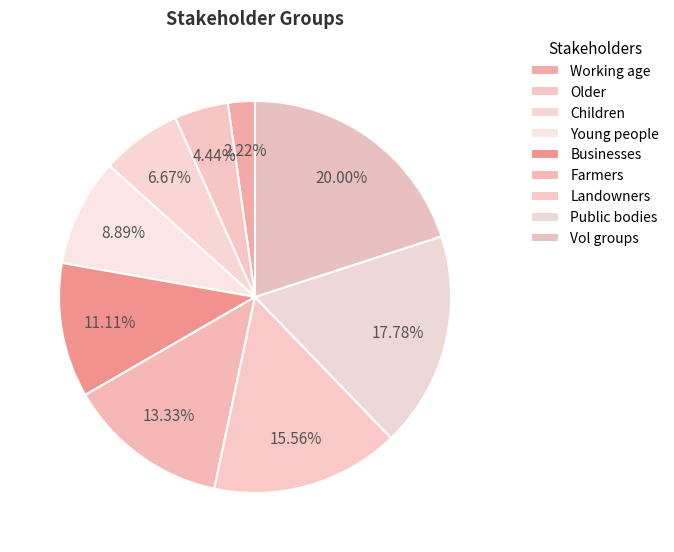

What percentage is the Children slice, to the nearest percent?

7%